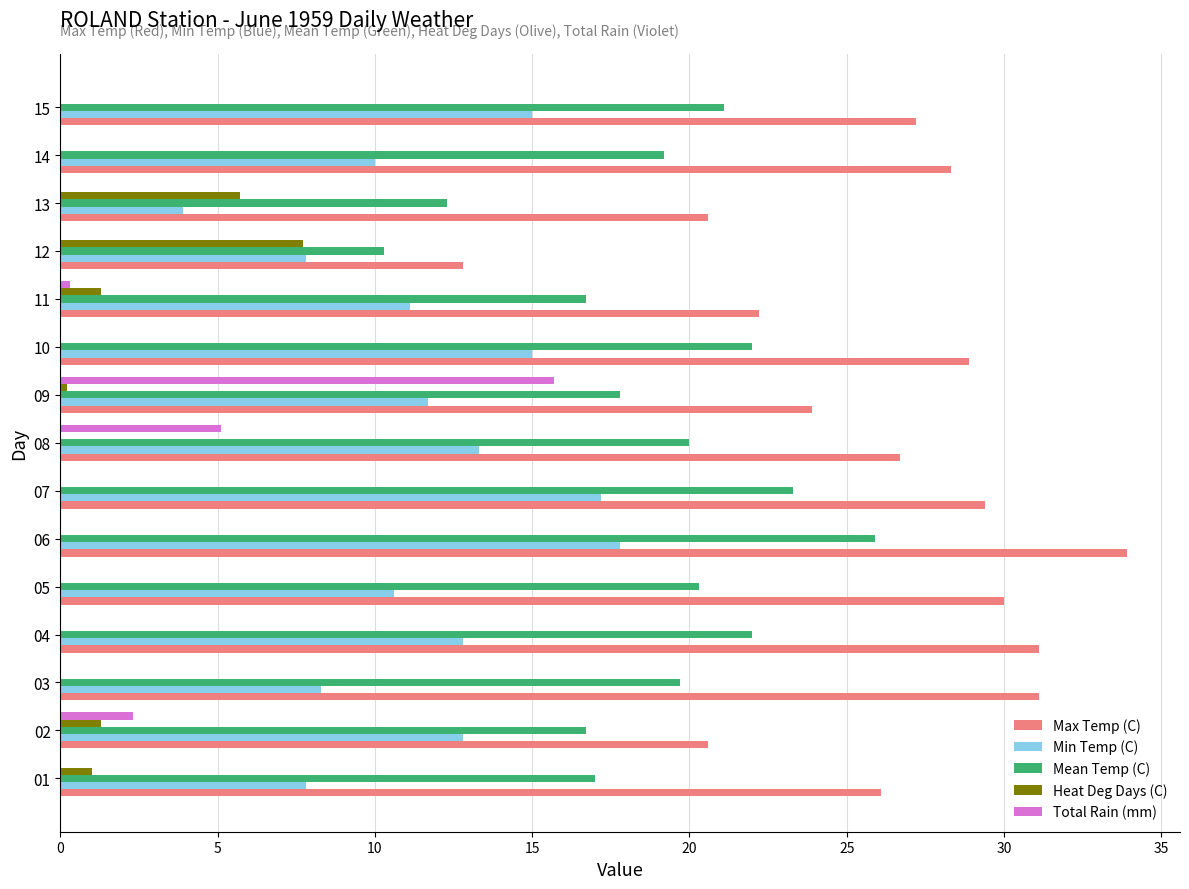

What is the highest value of the Heat Deg Days (C) series?

7.7